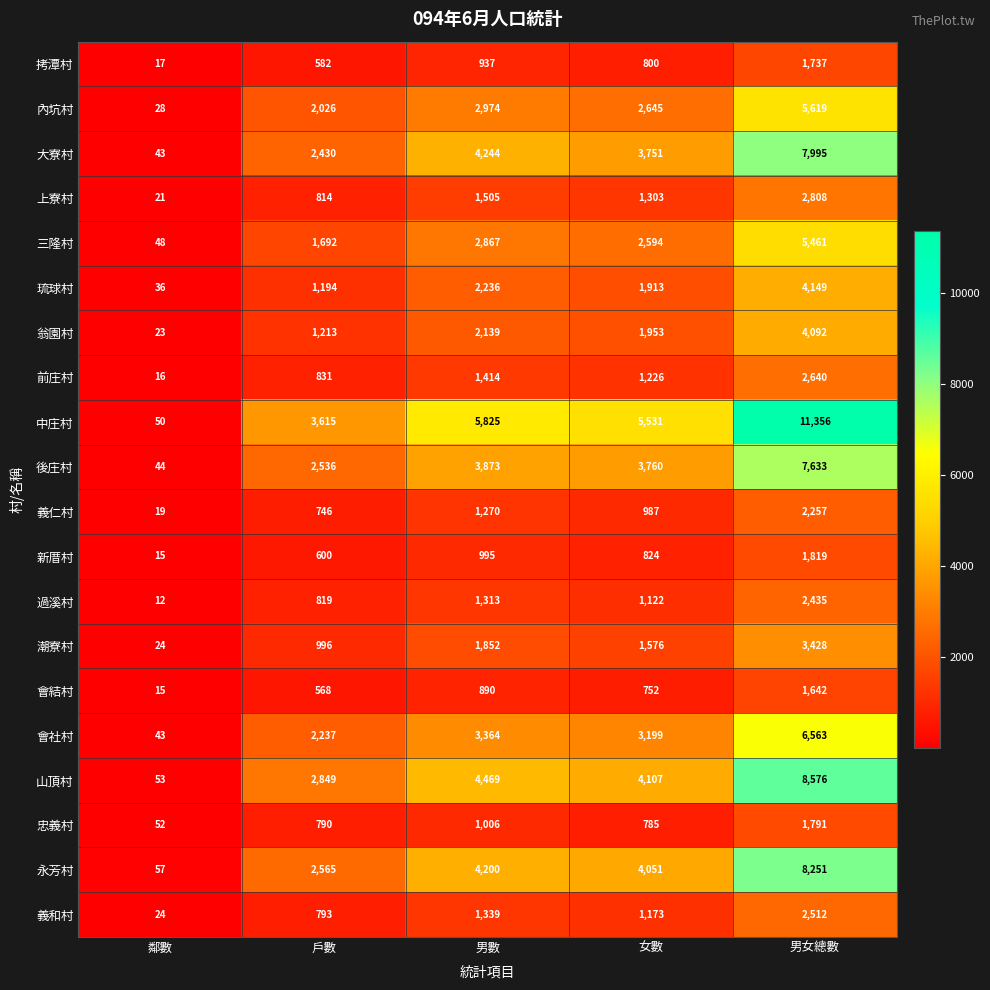

How many values in the 會結村 series are below 752?

2